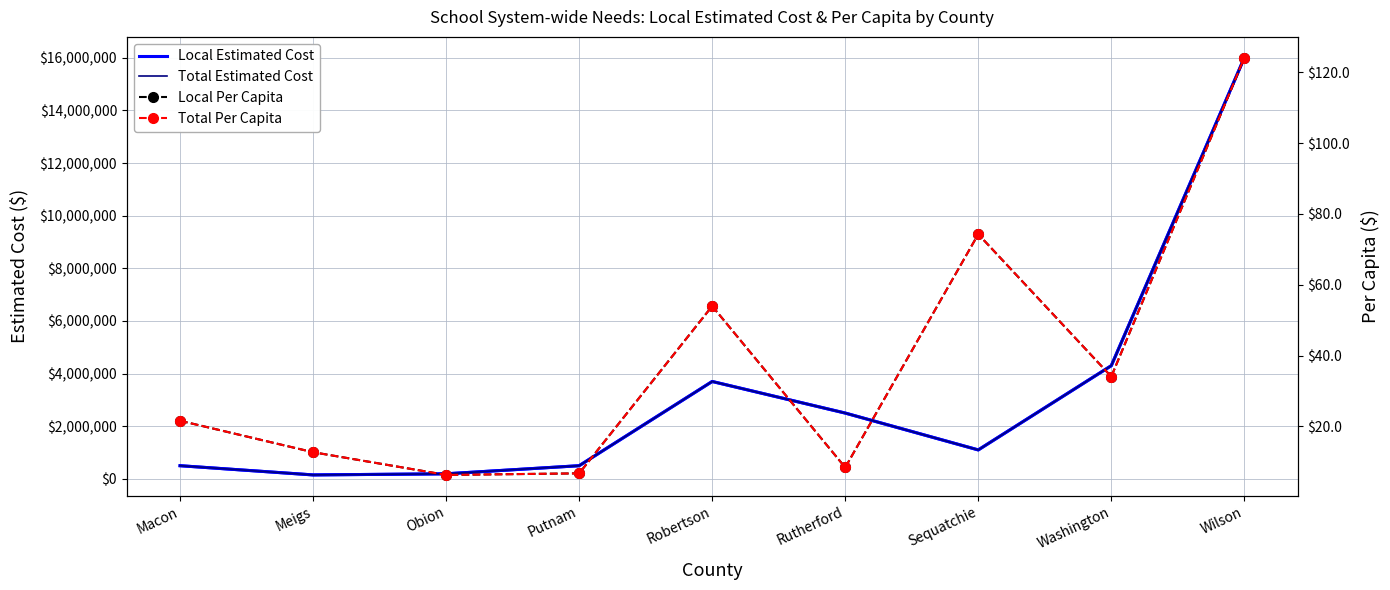

Does the chart have visible grid lines?

Yes